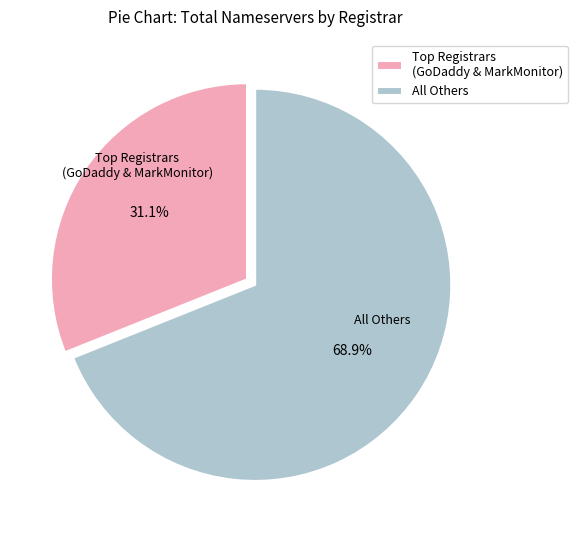

Is there any slice that represents more than half of the pie?

Yes